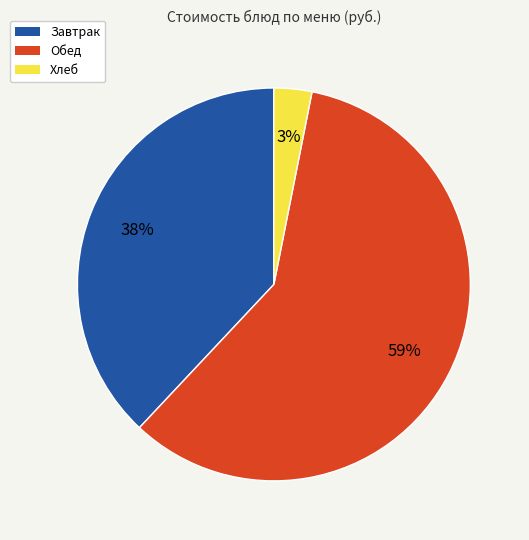

To the nearest percent, what is the average slice percentage?

33%